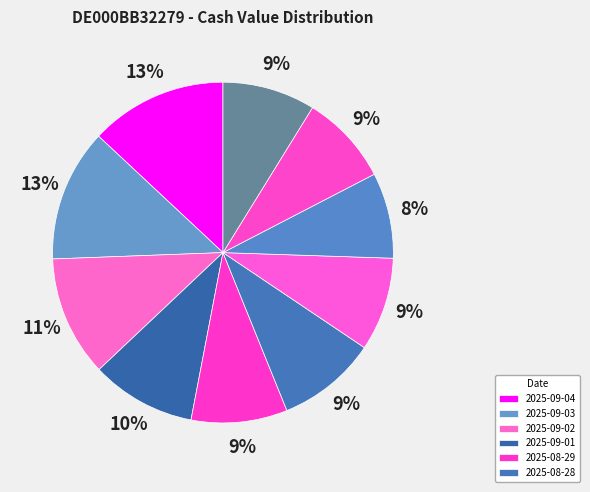

What is the smallest slice in the pie chart?

2025-08-26